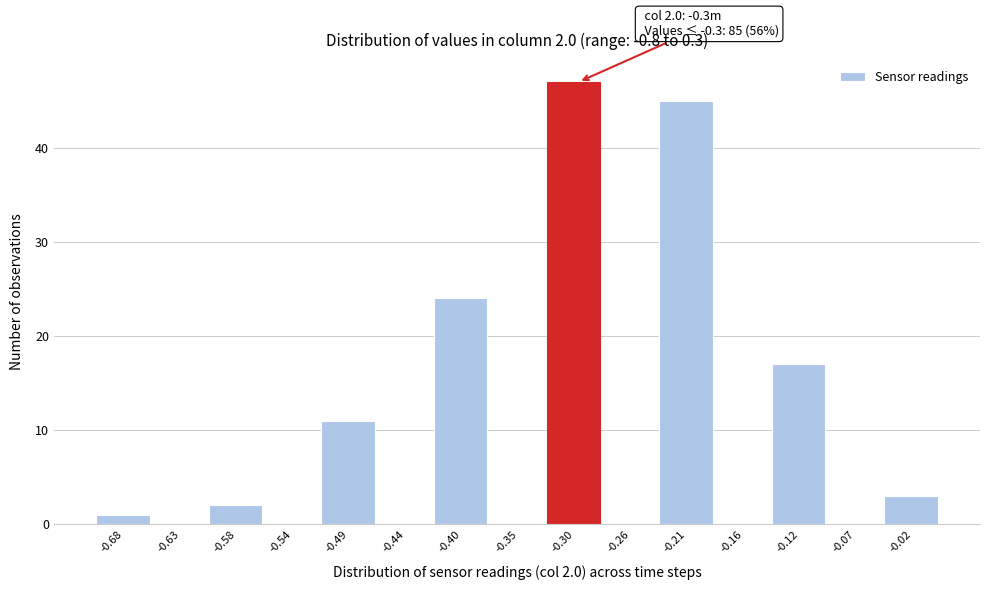

Over which range of the x-axis is the bar tallest?

-0.325 to -0.280